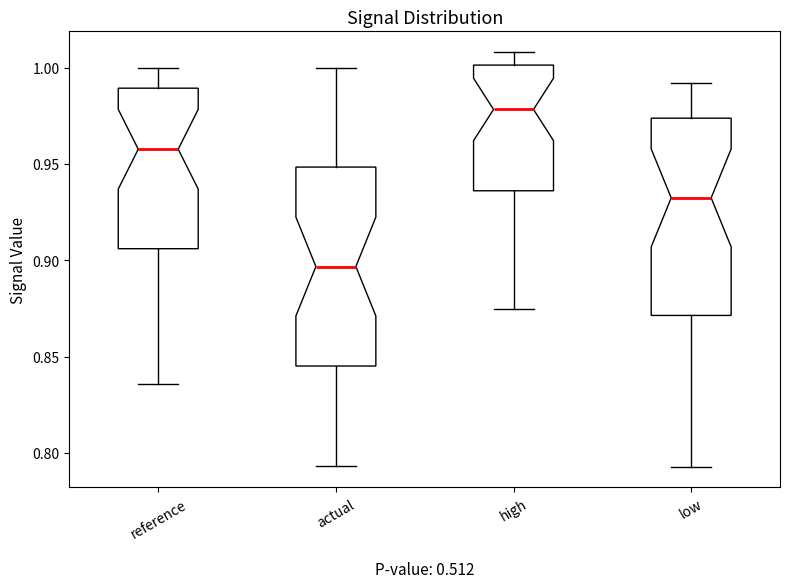

Reading left to right, read every box against the y-axis: the position of its median line, the range the box covers, and the ends of its whiskers. The values are not printed on the chart, so give them approximately, as read against the axis.

reference: median 0.960, box 0.905 to 0.990, whiskers 0.835 to 1.000
actual: median 0.895, box 0.845 to 0.950, whiskers 0.795 to 1.000
high: median 0.980, box 0.935 to 1.000, whiskers 0.875 to 1.010
low: median 0.930, box 0.870 to 0.975, whiskers 0.795 to 0.990